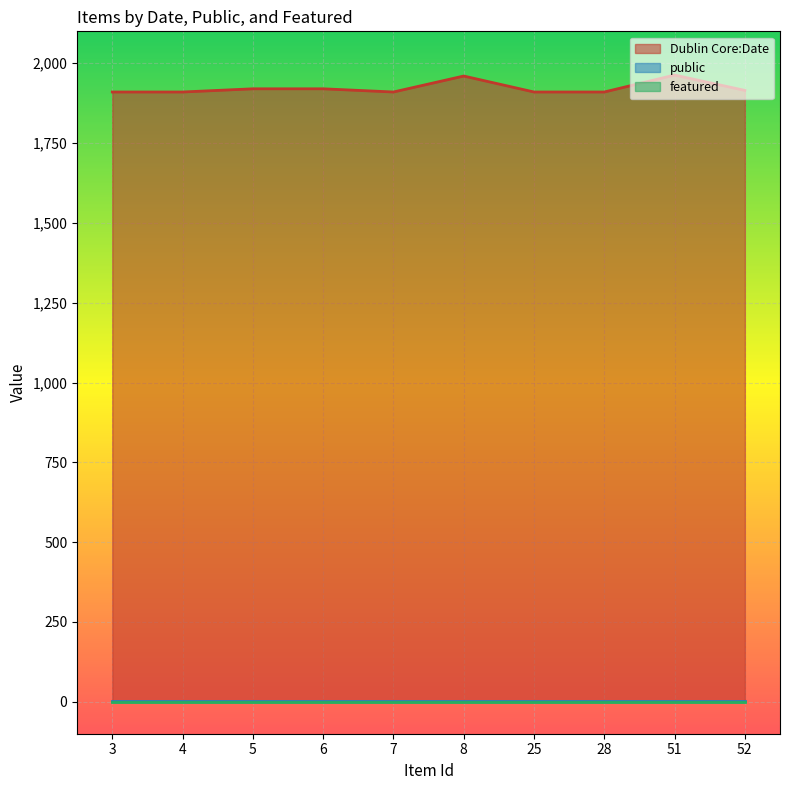

Between 6 and 8, which series saw the biggest shift?

Dublin Core:Date